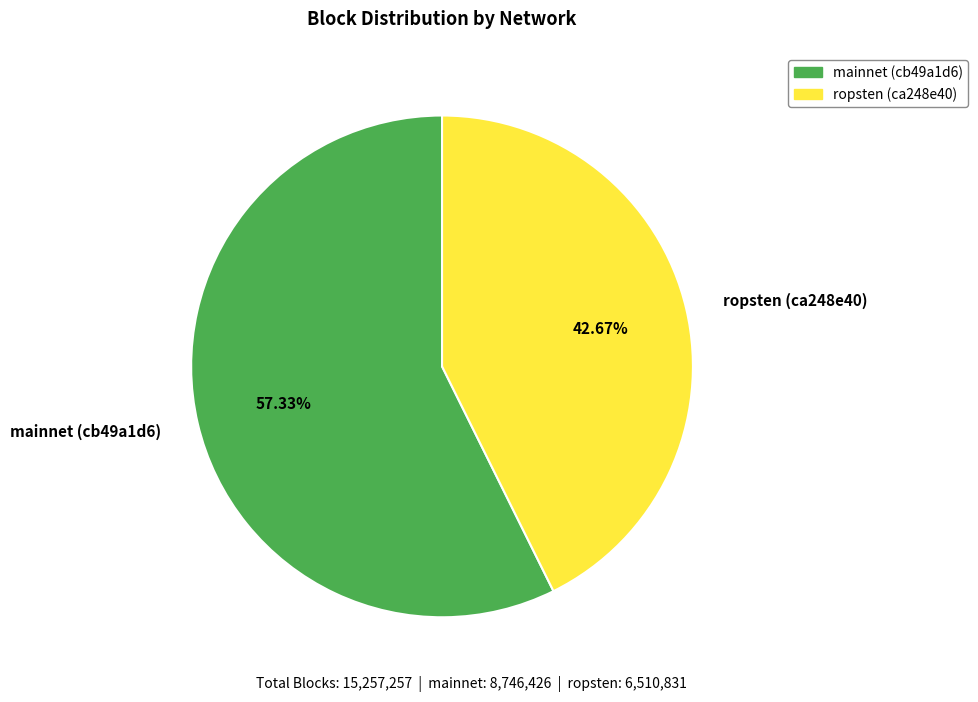

How many slices are in this pie chart?

2